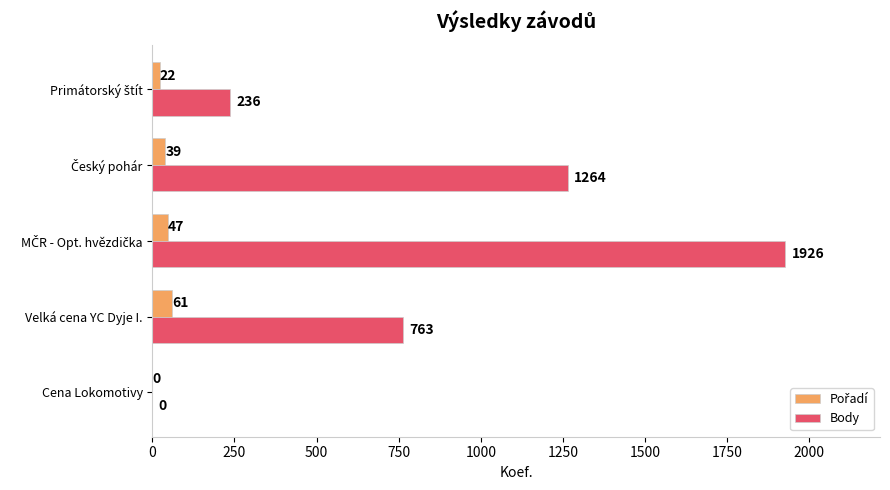

How many data points does each series have?

5